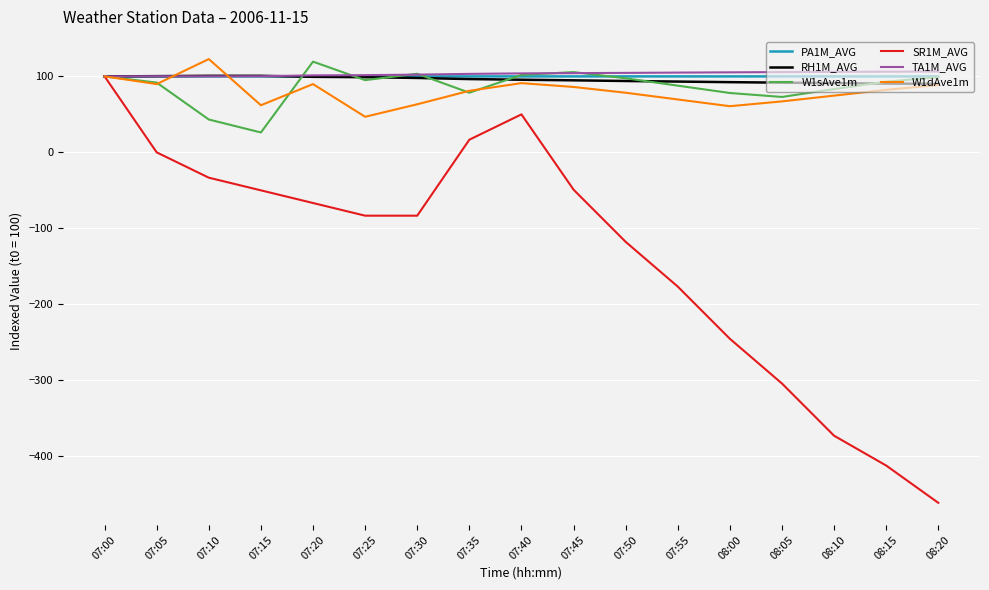

At which label does W1dAve1m reach its minimum?

07:25